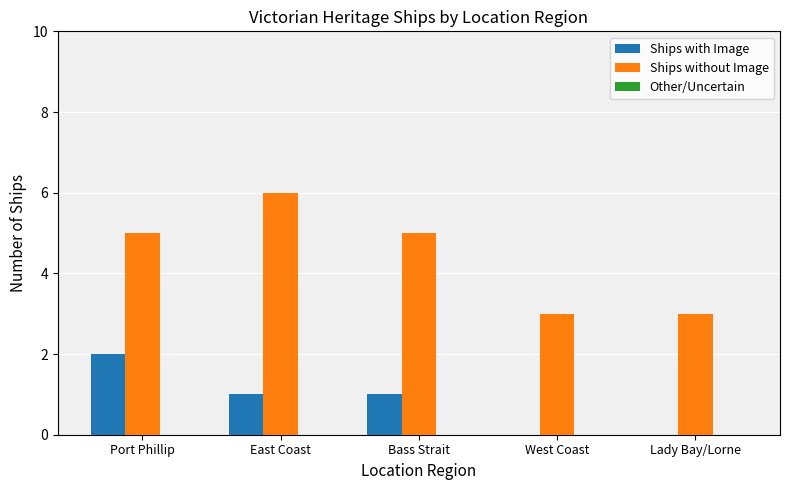

Between East Coast and Lady Bay/Lorne, which series saw the biggest shift?

Ships without Image